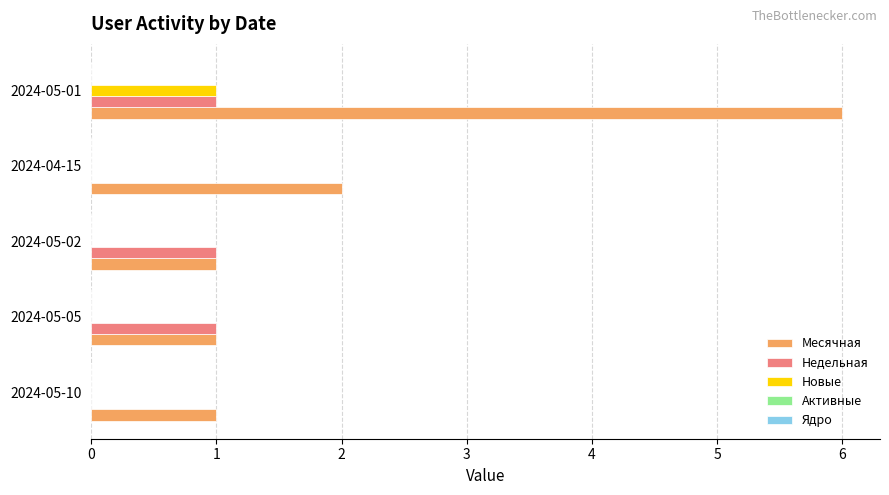

At which label does Новые reach its peak?

2024-05-01